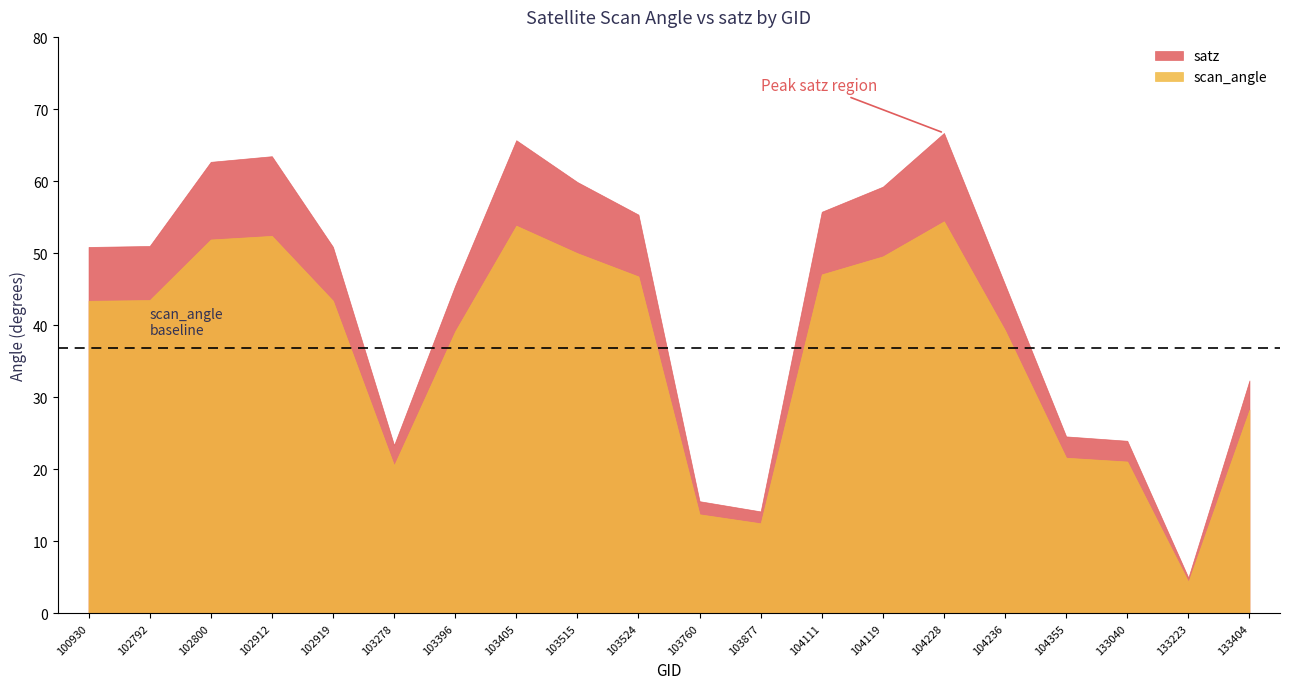

At which label is satz closest to 35?

133404